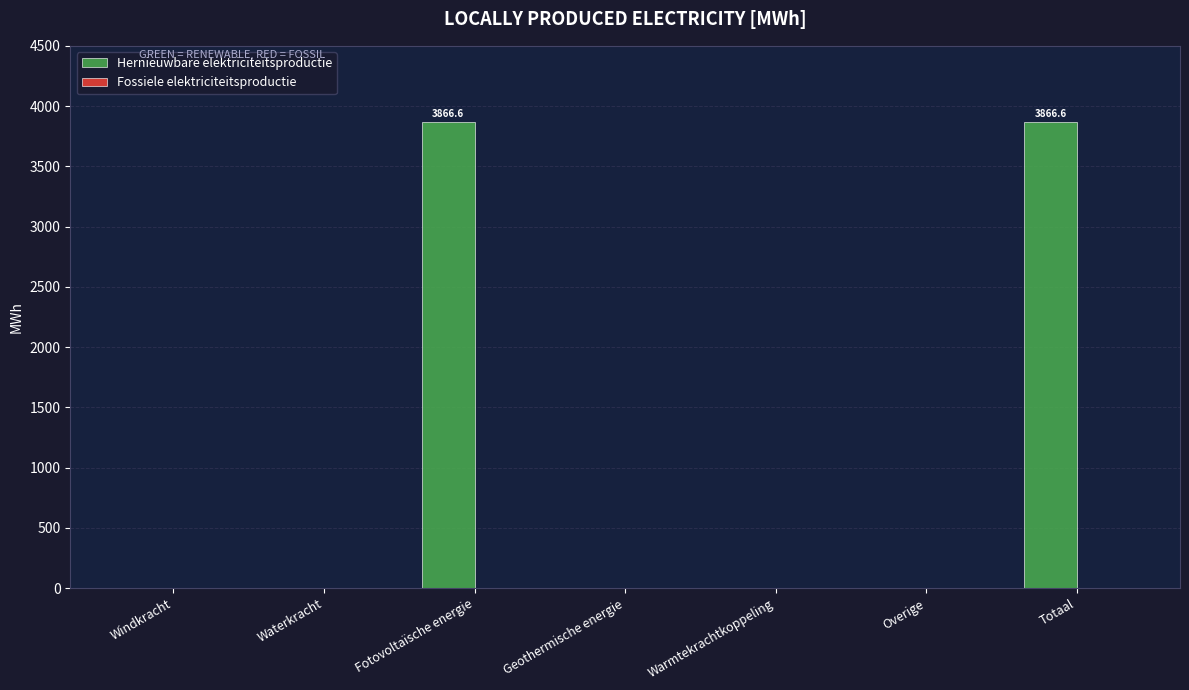

Read the value at Fotovoltaïsche energie.

3866.6